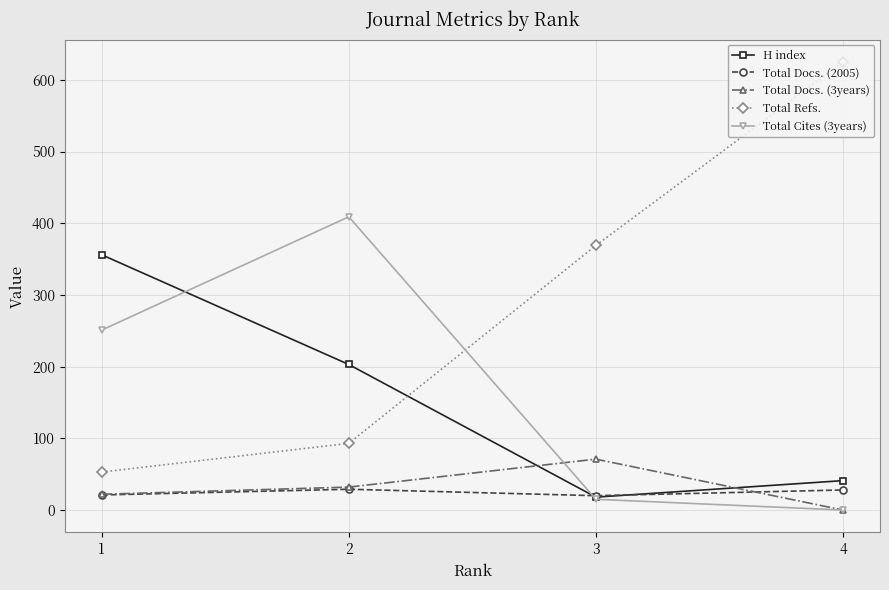

Rank the series by their maximum value, from highest to lowest.

Total Refs., Total Cites (3years), H index, Total Docs. (3years), Total Docs. (2005)